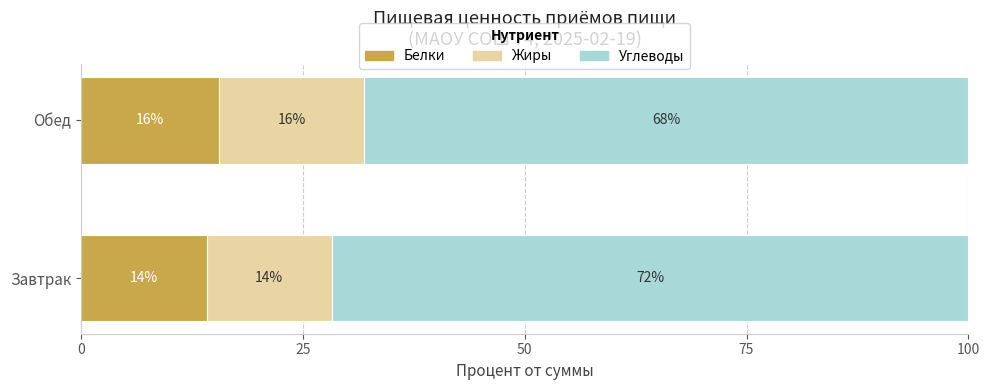

What is the minimum value for Белки?

14.2